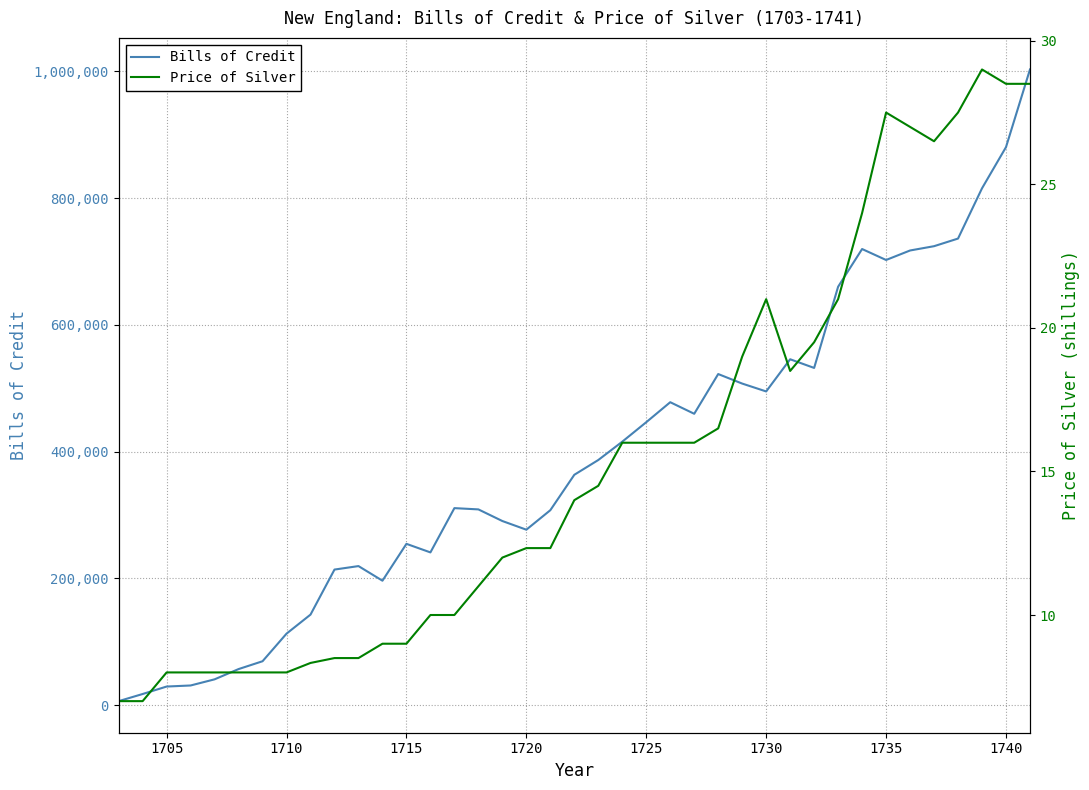

How many data points in Bills of Credit are less than 363446?

19